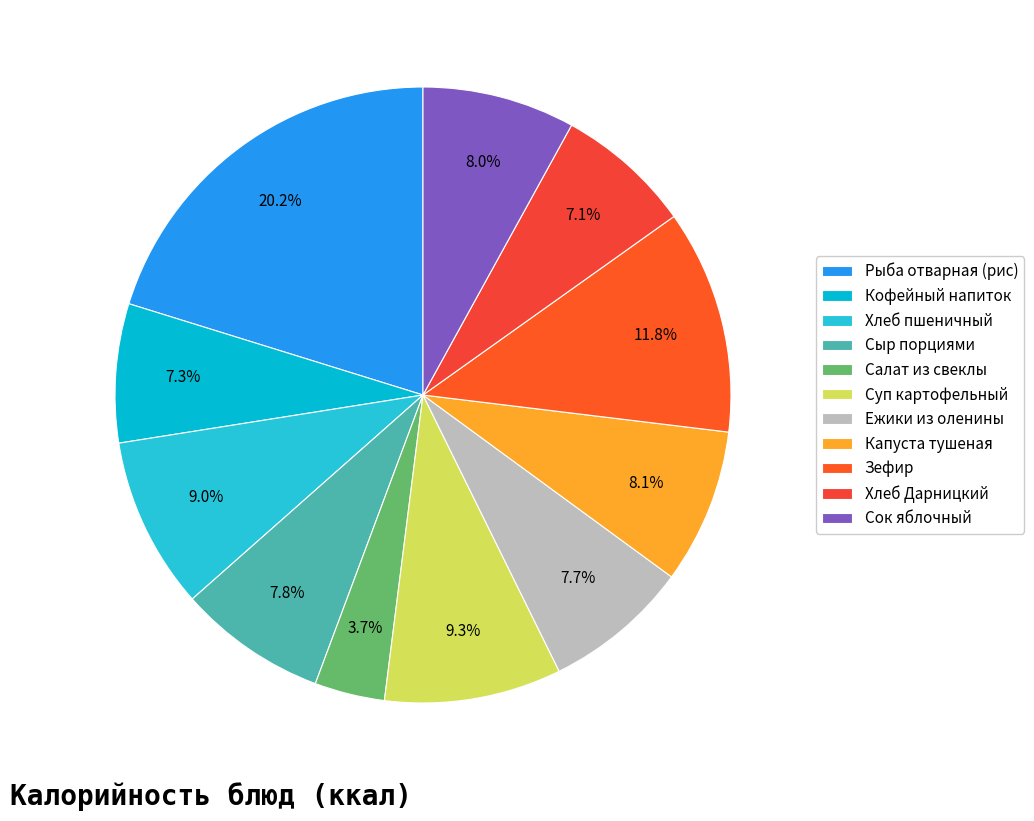

To the nearest percent, what is the difference between the Кофейный напиток and Салат из свеклы slice percentages?

4%